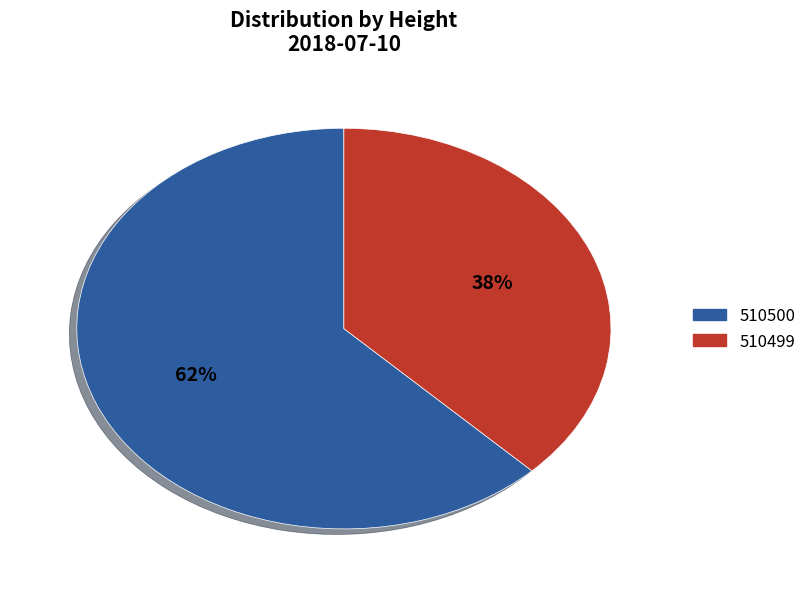

How many slices are in this pie chart?

2